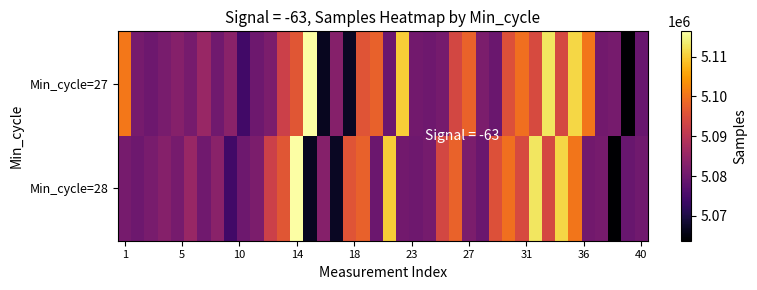

At how many categories does at least one series exceed 5082025?

29